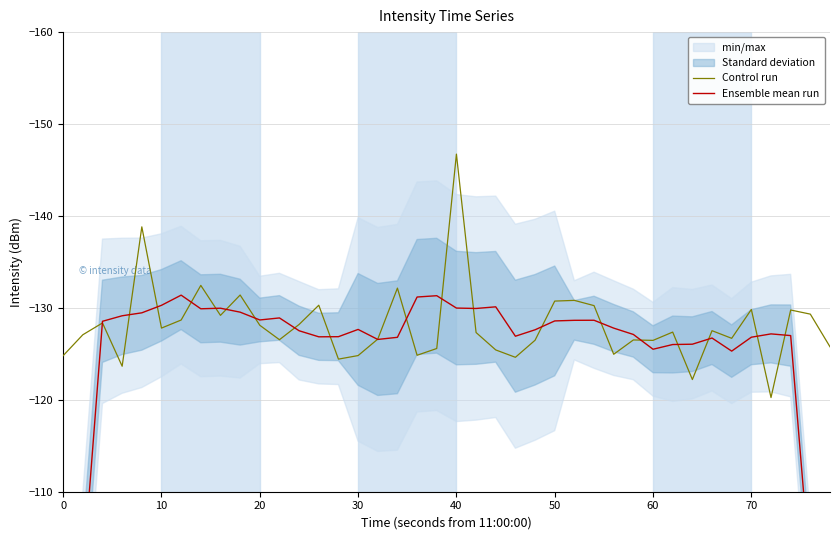

What is the minimum value for Control run?

-146.7